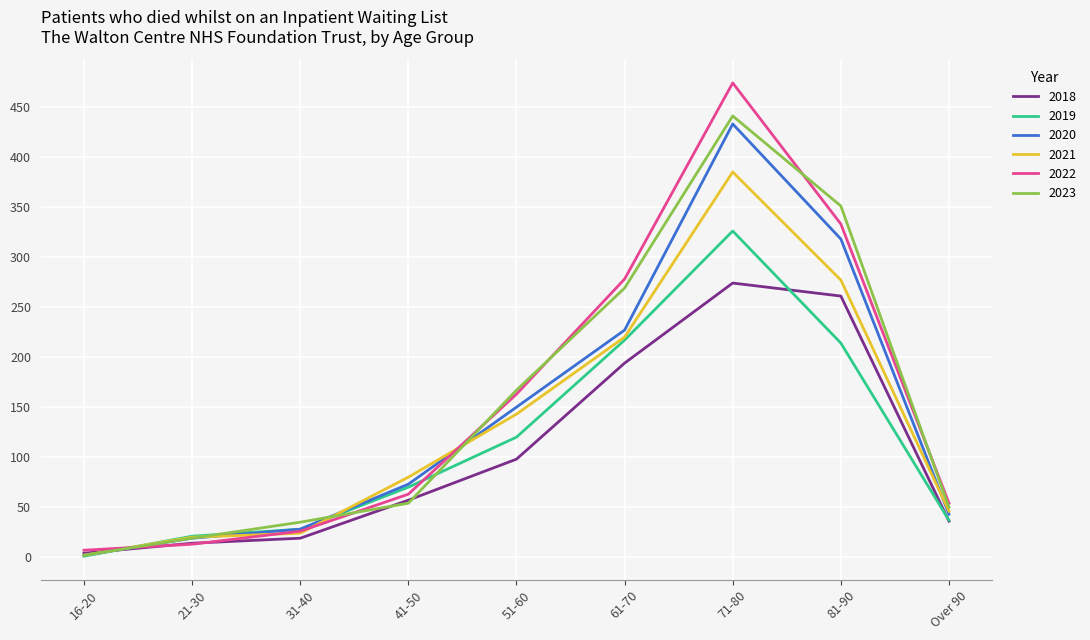

At which category is the sum across all series the highest?

71-80